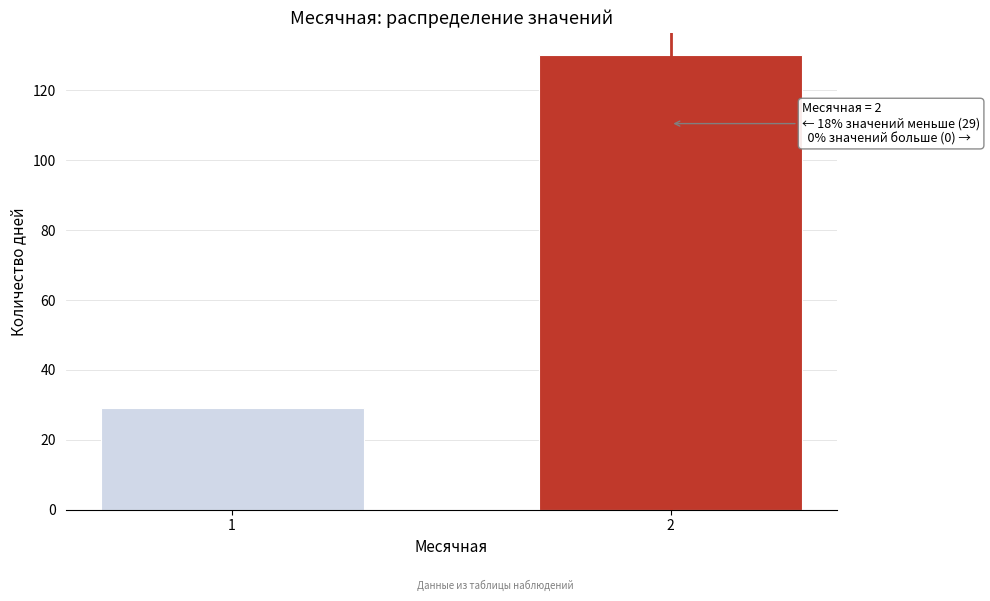

Reading left to right, extract all data points from this chart.

1=29	2=130